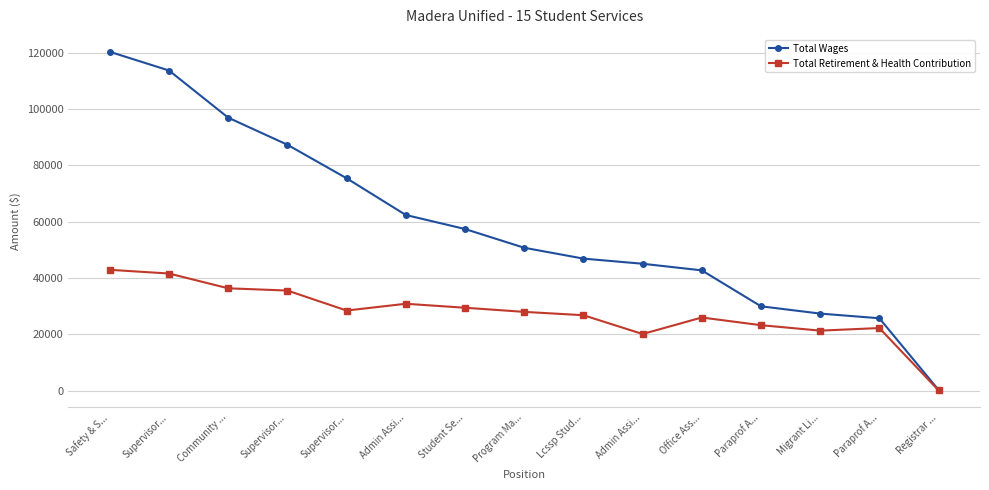

True or false: Total Wages has a value of 59334 at Supervisor....

False